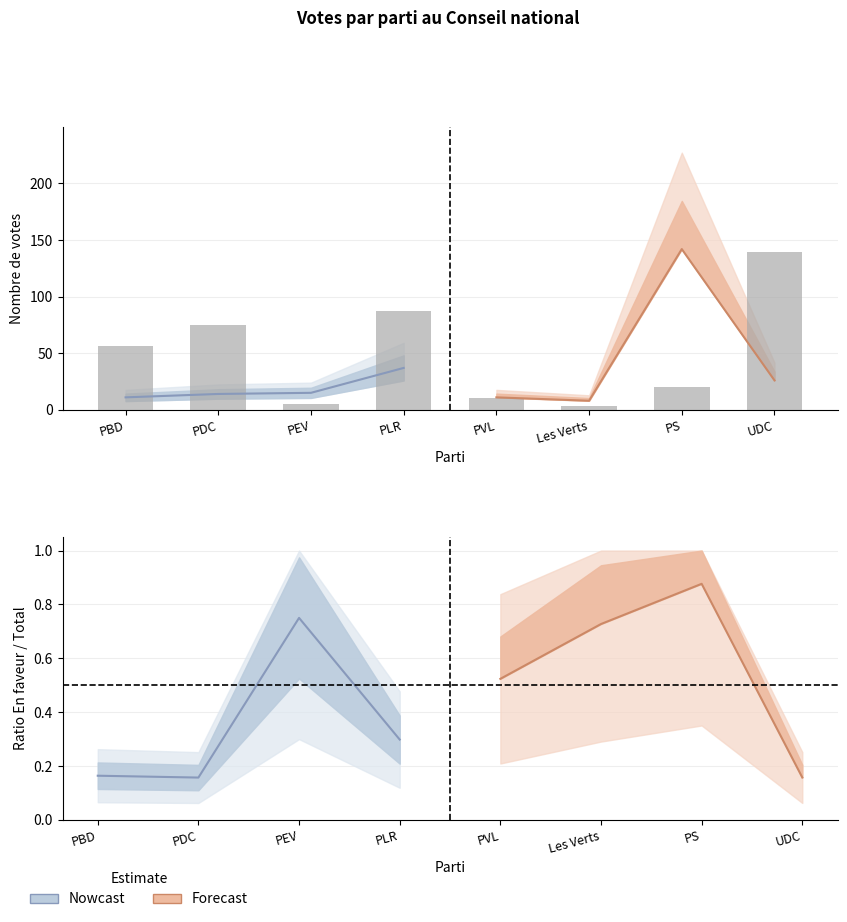

List the labels in order of Nowcast value, largest first.

PEV, PLR, PBD, PDC